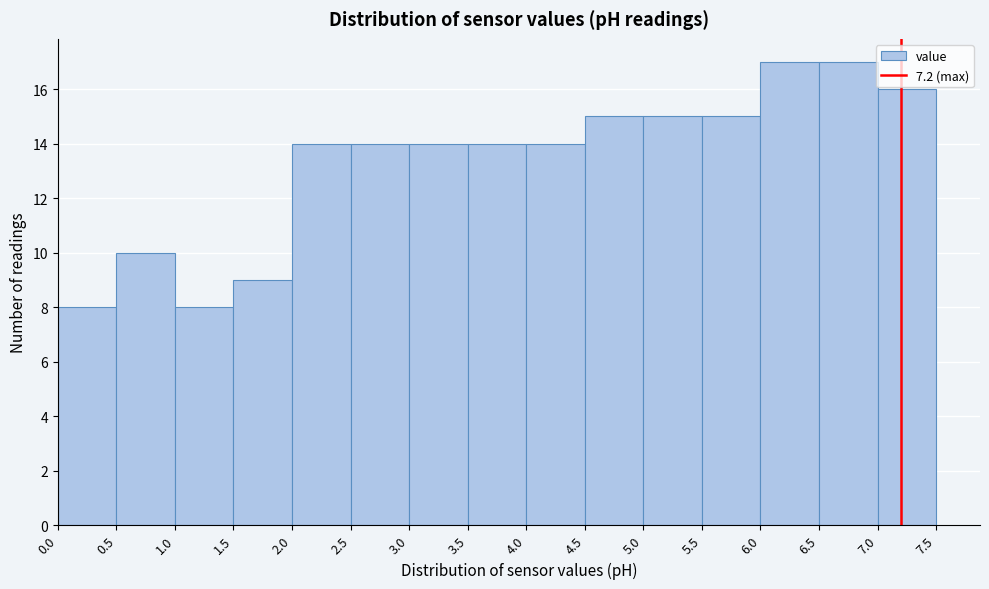

Reading left to right, list every bar in this chart as the range it spans on the x-axis followed by its height. The values are not printed on the chart, so give them approximately, as read against the axis.

0.0 to 0.5: 8
0.5 to 1.0: 10
1.0 to 1.5: 8
1.5 to 2.0: 9
2.0 to 2.5: 14
2.5 to 3.0: 14
3.0 to 3.5: 14
3.5 to 4.0: 14
4.0 to 4.5: 14
4.5 to 5.0: 15
5.0 to 5.5: 15
5.5 to 6.0: 15
6.0 to 6.5: 17
6.5 to 7.0: 17
7.0 to 7.5: 16